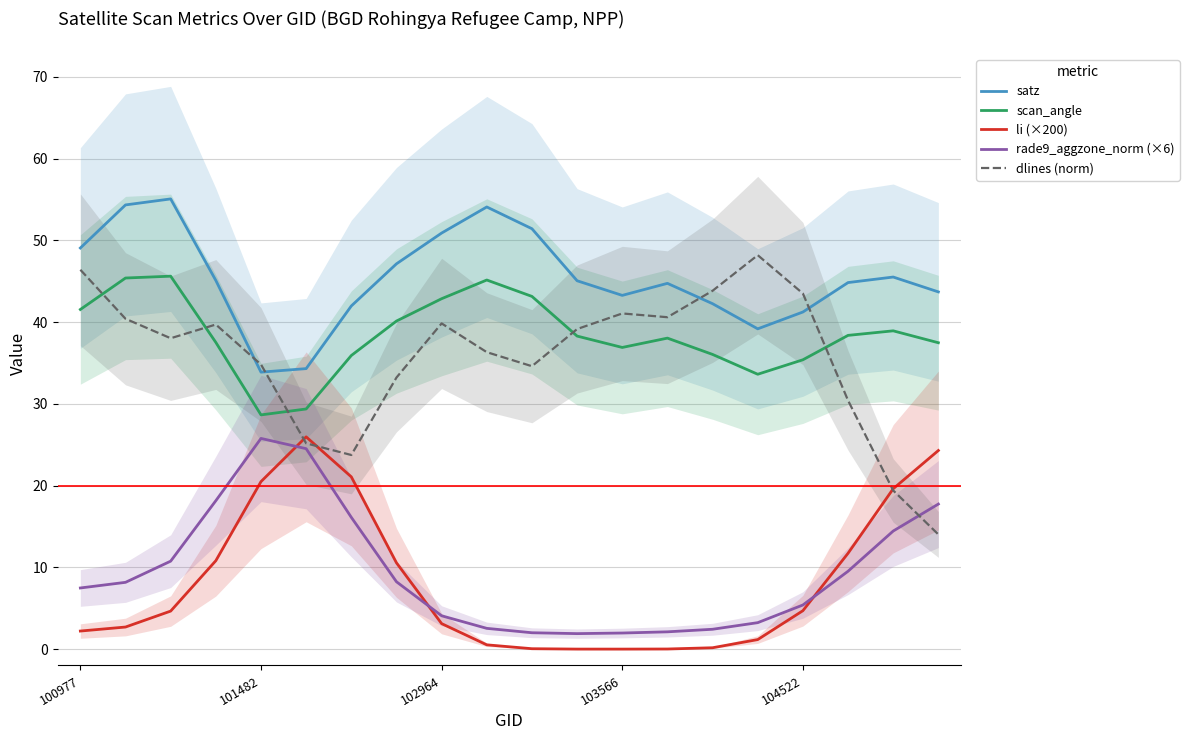

Does the chart have visible grid lines?

Yes